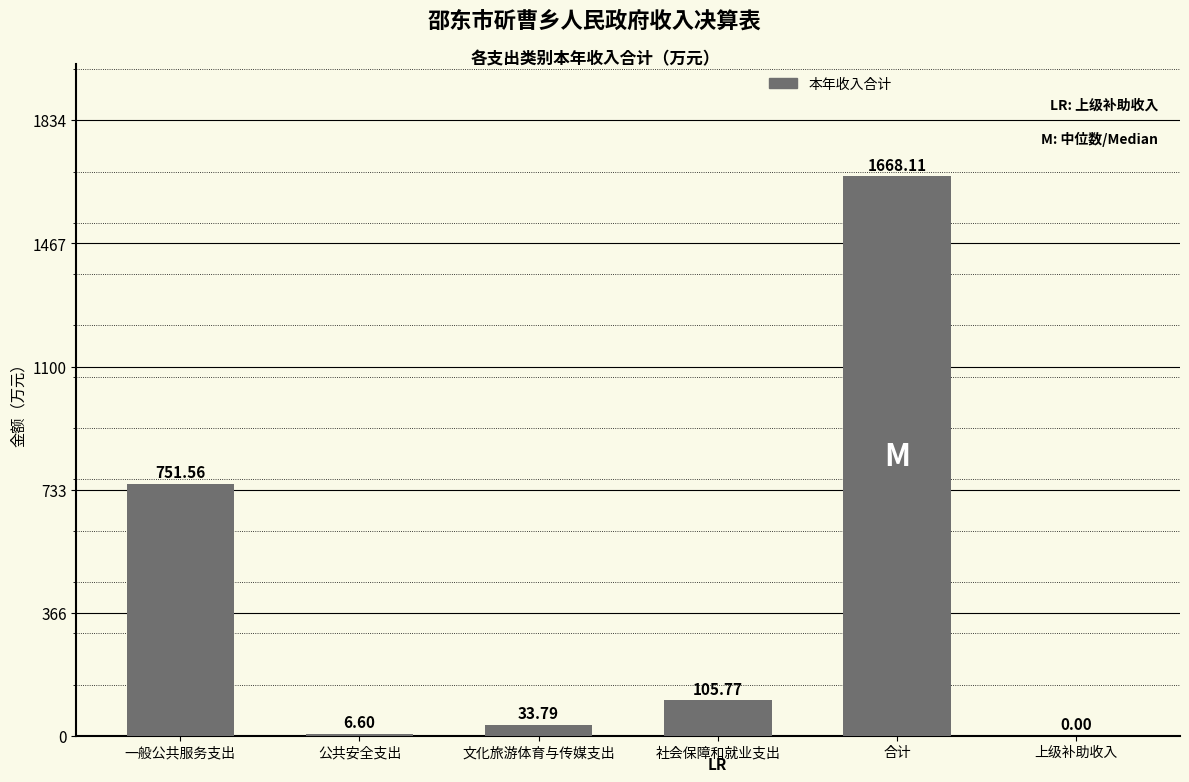

Count the number of categories in the chart.

6